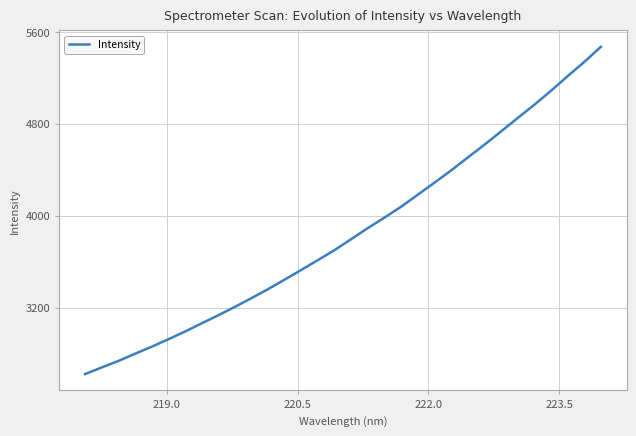

What is the minimum value shown in the chart?

2620.8